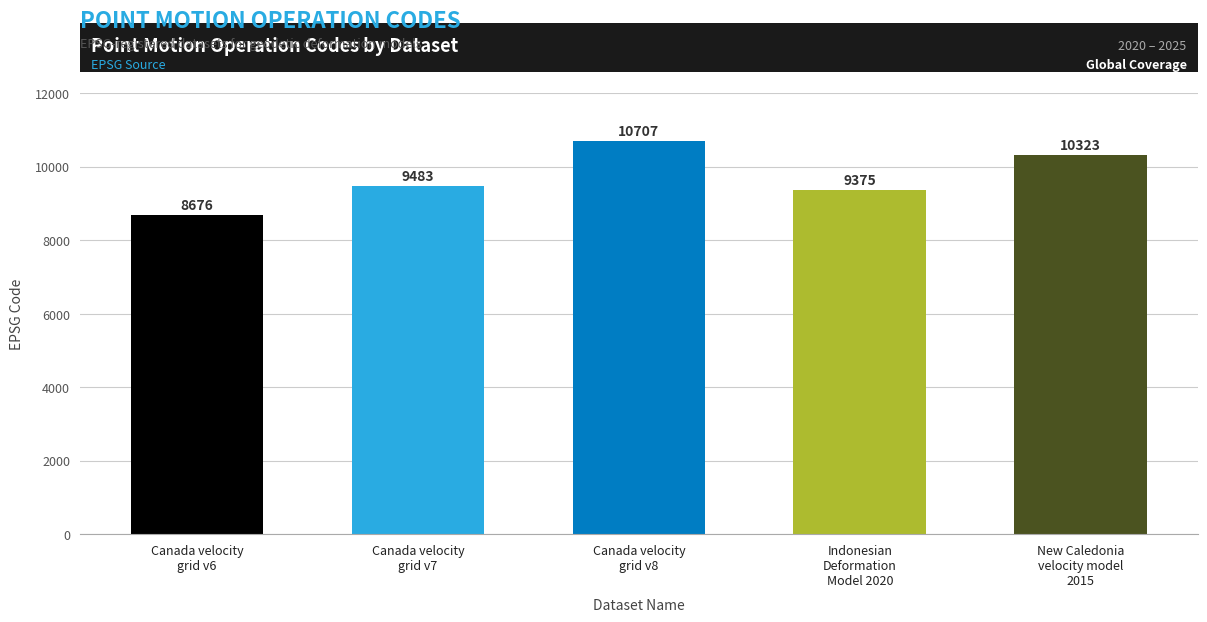

What is the minimum value shown in the chart?

8676